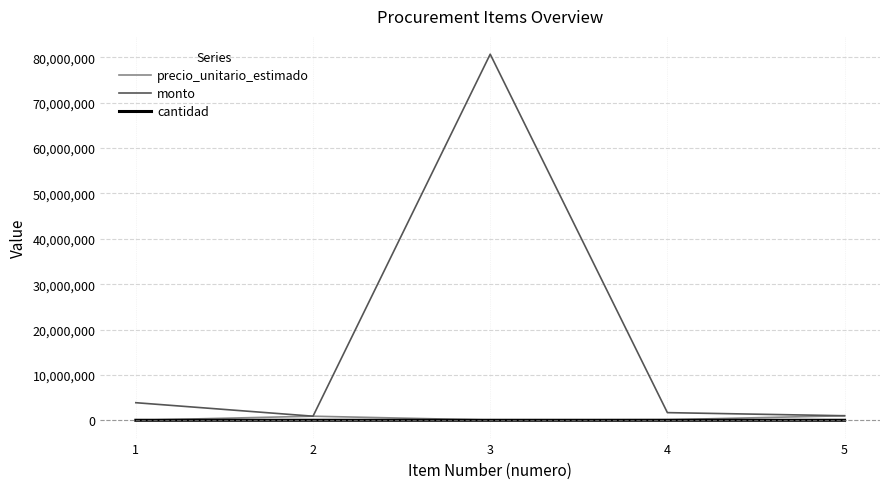

Between 3 and 4, which series saw the biggest shift?

monto